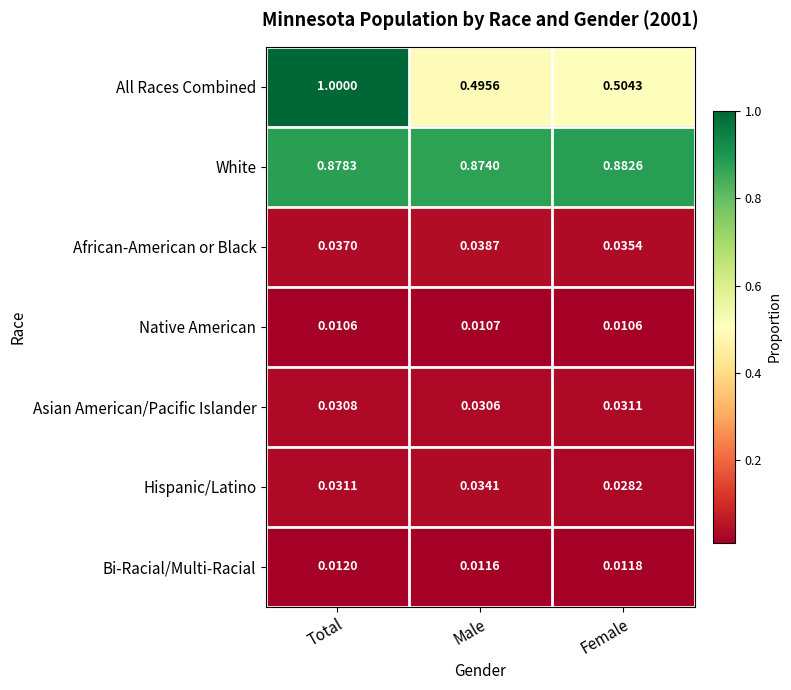

Which category has the highest value in the White series?

Female